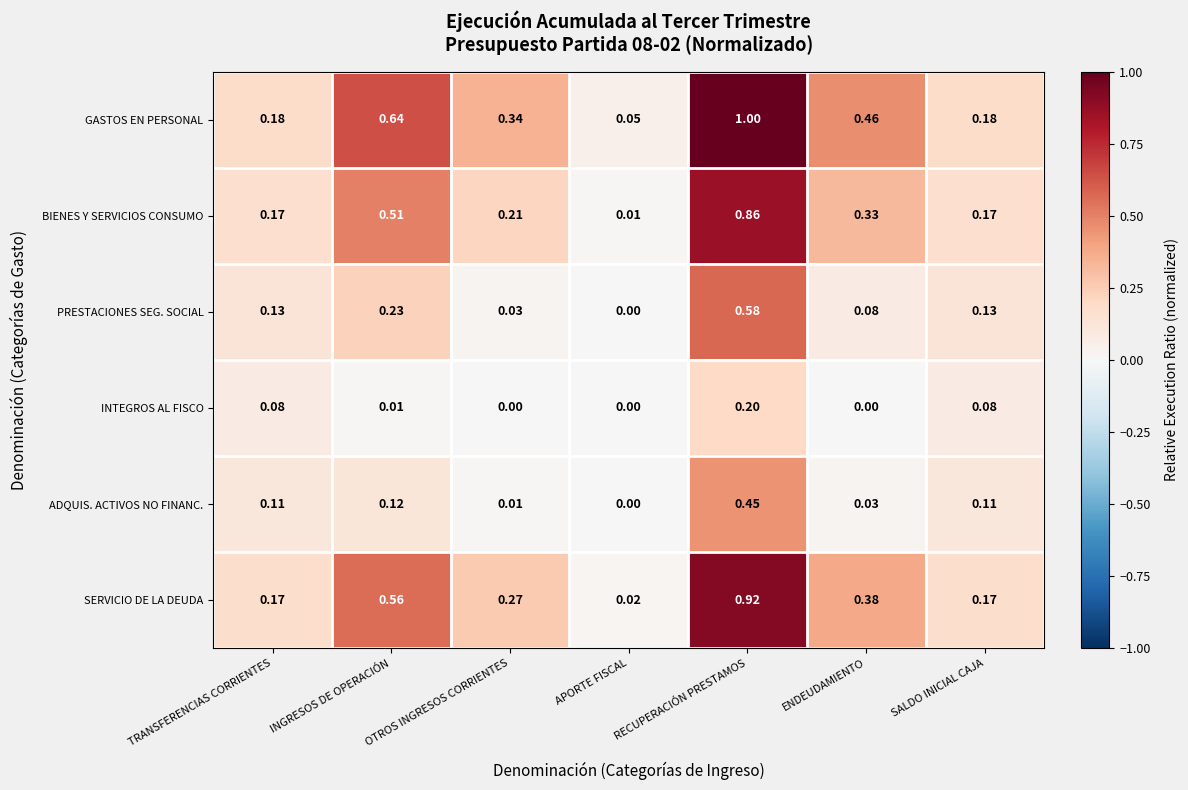

Where is ADQUIS. ACTIVOS NO FINANC. nearest to the value 0?

APORTE FISCAL